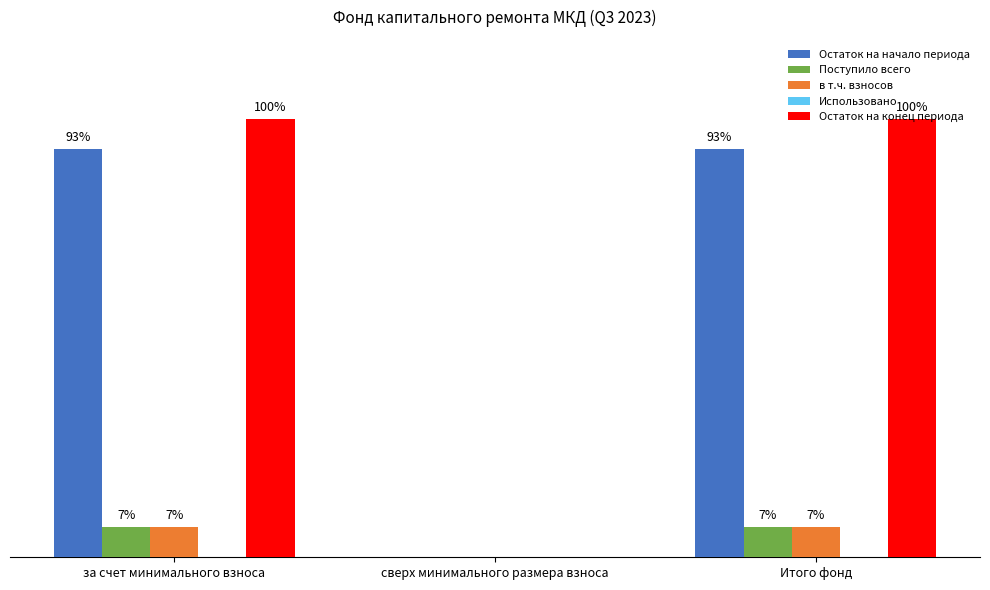

At which label does Остаток на конец периода first exceed 343?

за счет минимального взноса